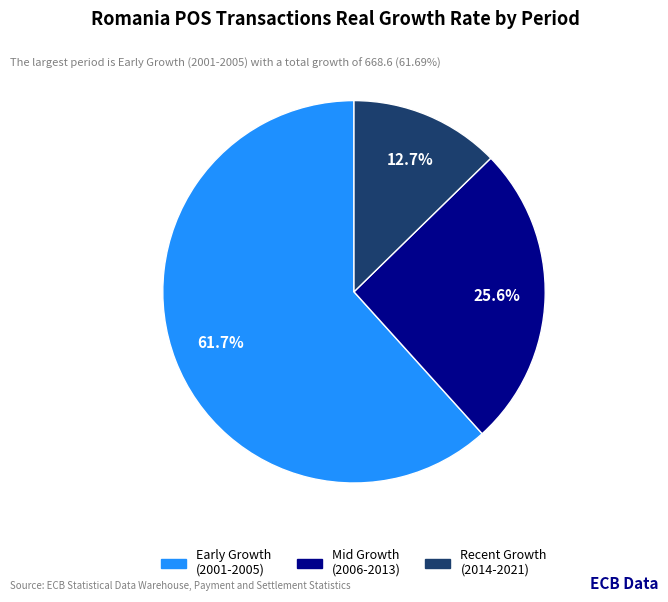

How many segments does this pie chart have?

3